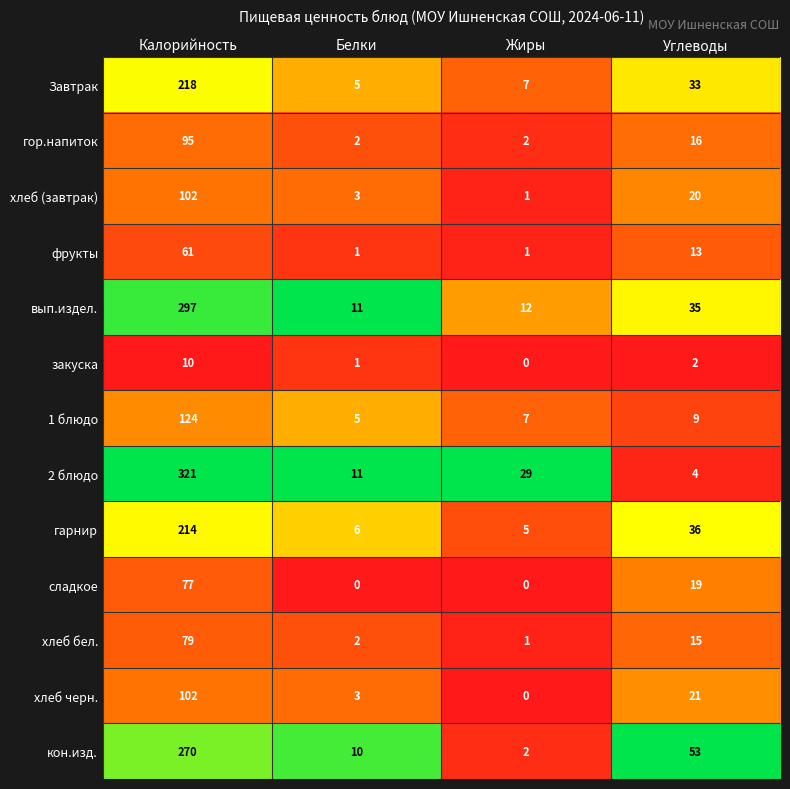

How many data points does each series have?

4